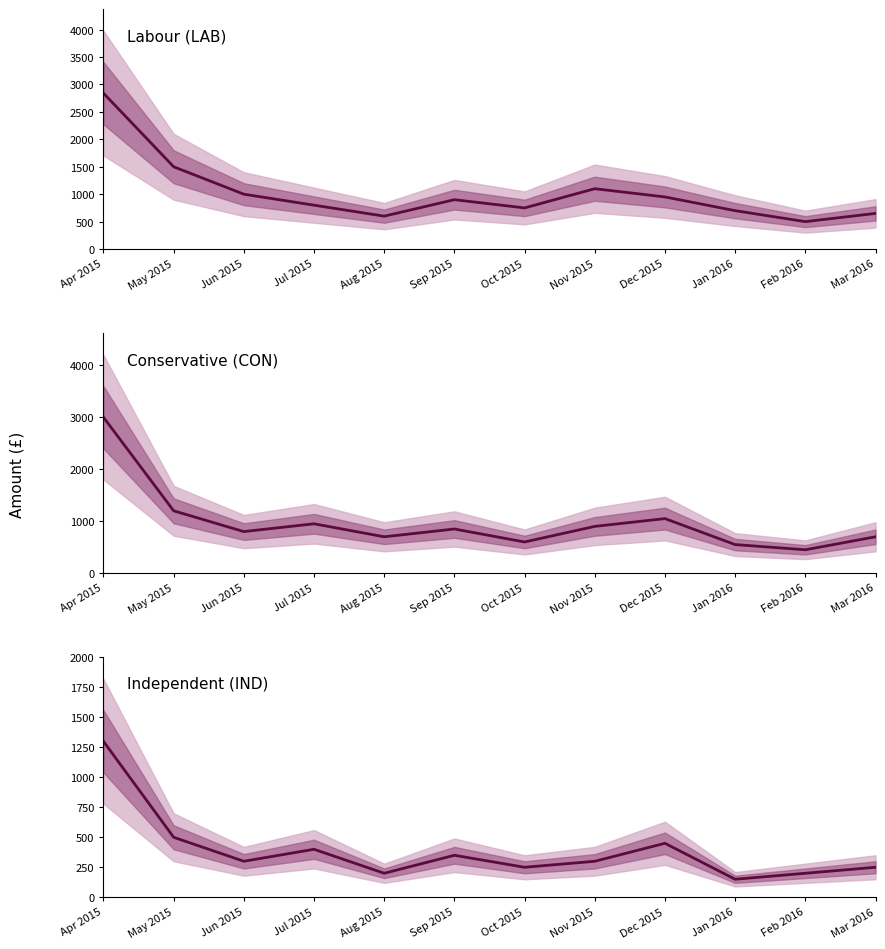

Which series changed the most between Oct 2015 and Feb 2016?

Labour (LAB)